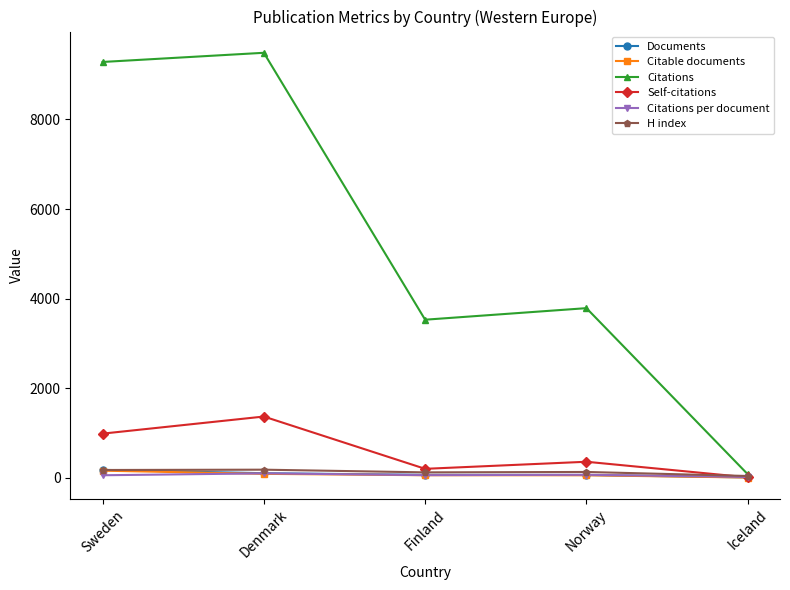

What position from the right is Norway?

2